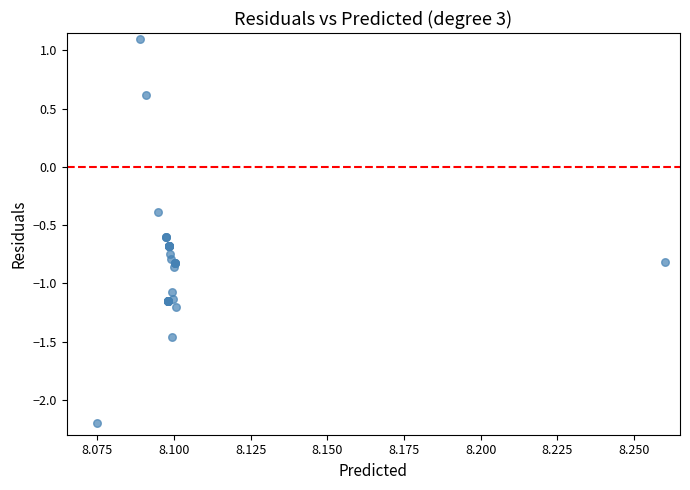

What Y value in the scatter plot is closest to 0?

-0.4